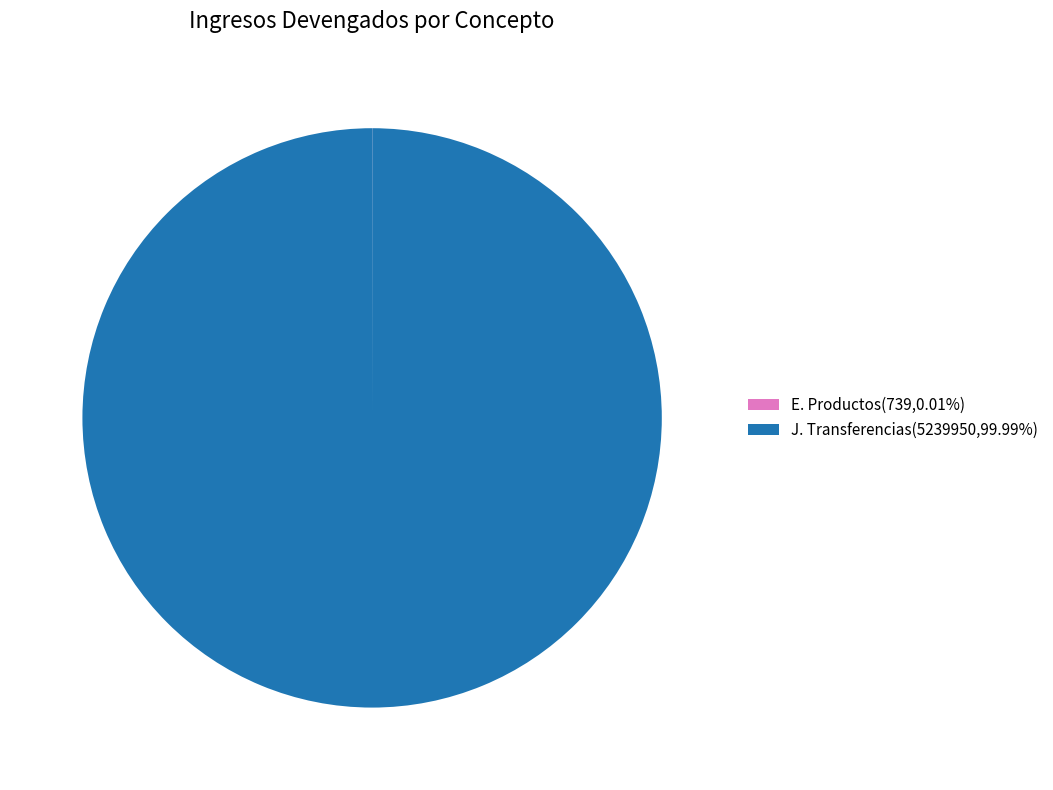

Does J. Transferencias(5239950,99.99%) represent more than half of the total?

Yes